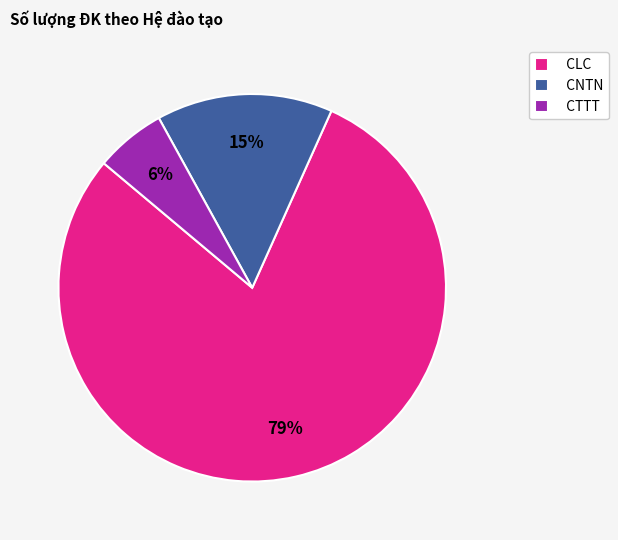

To the nearest percent, what is the average slice percentage?

33%